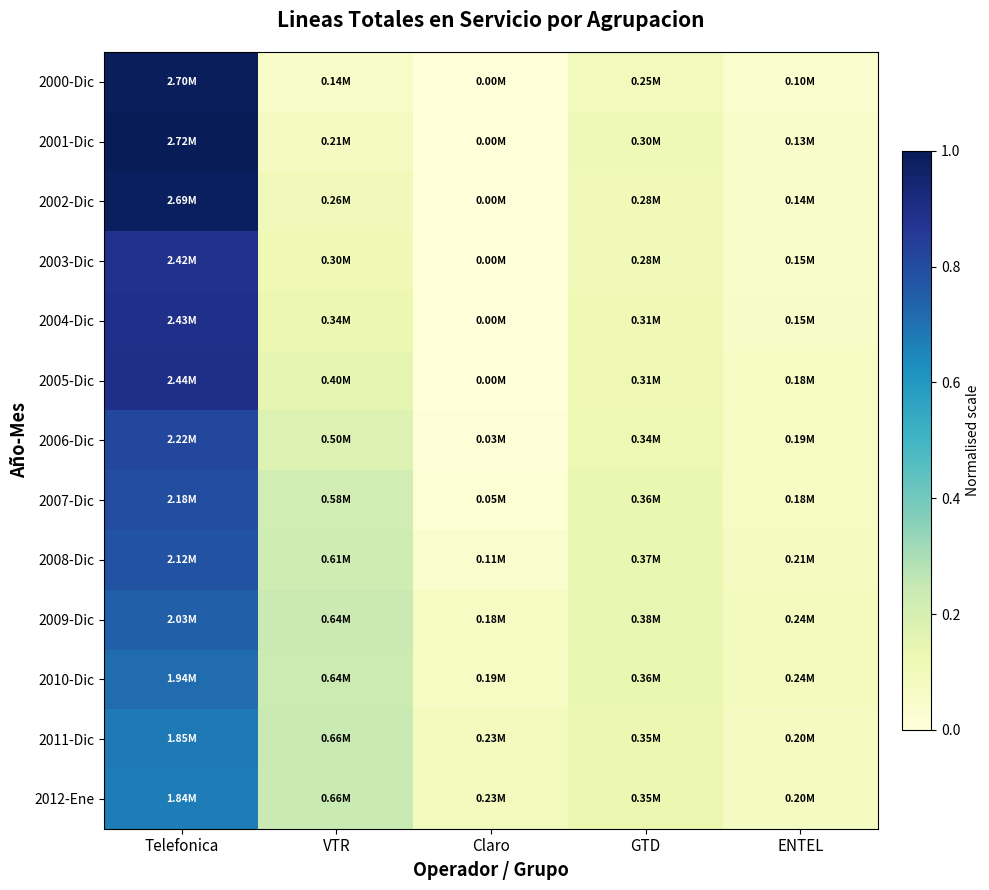

Reading left to right, transcribe all the data shown in this chart.

2000-Dic: Telefonica=1.0	VTR=0.0	Claro=0.0	GTD=0.1	ENTEL=0.0
2001-Dic: Telefonica=1.0	VTR=0.1	Claro=0.0	GTD=0.1	ENTEL=0.0
2002-Dic: Telefonica=1.0	VTR=0.1	Claro=0.0	GTD=0.1	ENTEL=0.1
2003-Dic: Telefonica=0.9	VTR=0.1	Claro=0.0	GTD=0.1	ENTEL=0.1
2004-Dic: Telefonica=0.9	VTR=0.1	Claro=0.0	GTD=0.1	ENTEL=0.1
2005-Dic: Telefonica=0.9	VTR=0.1	Claro=0.0	GTD=0.1	ENTEL=0.1
2006-Dic: Telefonica=0.8	VTR=0.2	Claro=0.0	GTD=0.1	ENTEL=0.1
2007-Dic: Telefonica=0.8	VTR=0.2	Claro=0.0	GTD=0.1	ENTEL=0.1
2008-Dic: Telefonica=0.8	VTR=0.2	Claro=0.0	GTD=0.1	ENTEL=0.1
2009-Dic: Telefonica=0.7	VTR=0.2	Claro=0.1	GTD=0.1	ENTEL=0.1
2010-Dic: Telefonica=0.7	VTR=0.2	Claro=0.1	GTD=0.1	ENTEL=0.1
2011-Dic: Telefonica=0.7	VTR=0.2	Claro=0.1	GTD=0.1	ENTEL=0.1
2012-Ene: Telefonica=0.7	VTR=0.2	Claro=0.1	GTD=0.1	ENTEL=0.1